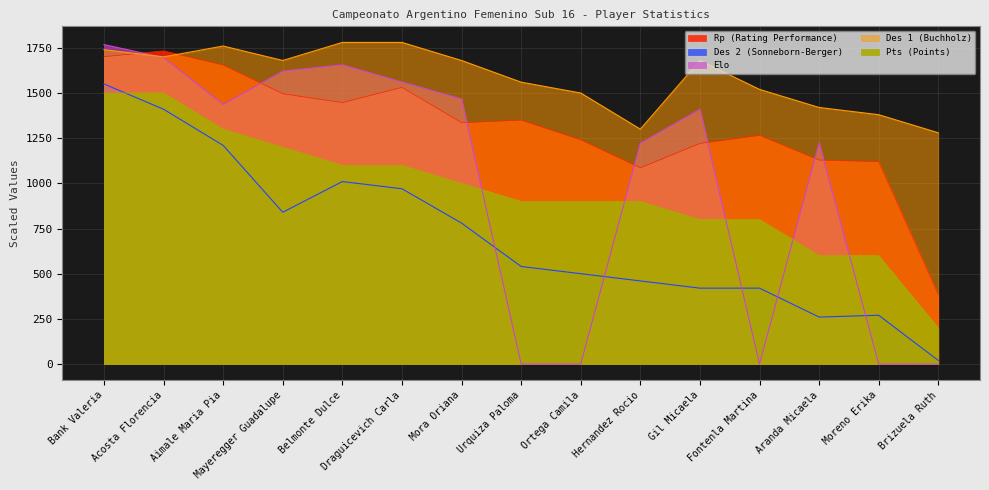

Which series ends up on top after the final intersection of Des 2 (Sonneborn-Berger) and Elo?

Des 2 (Sonneborn-Berger)